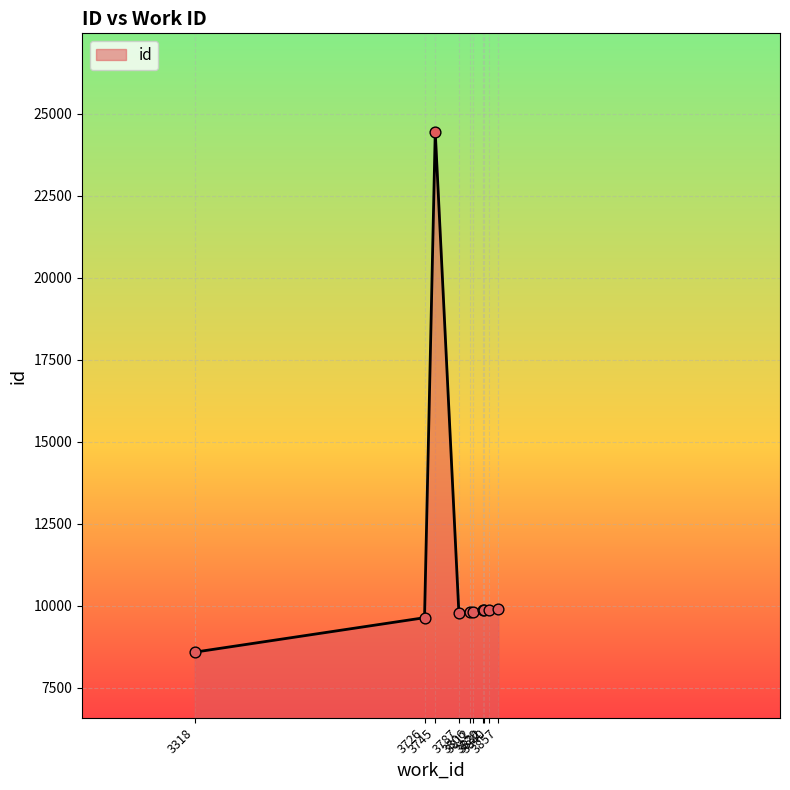

What is the change in value from 3832 to 3857?

+33